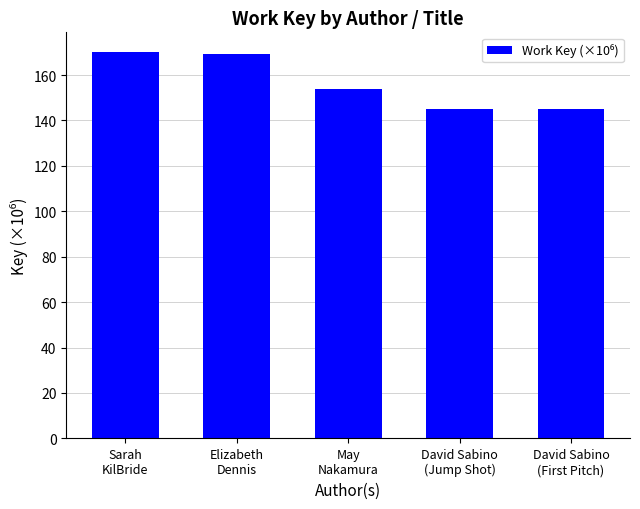

What is the smallest value displayed?

144.8